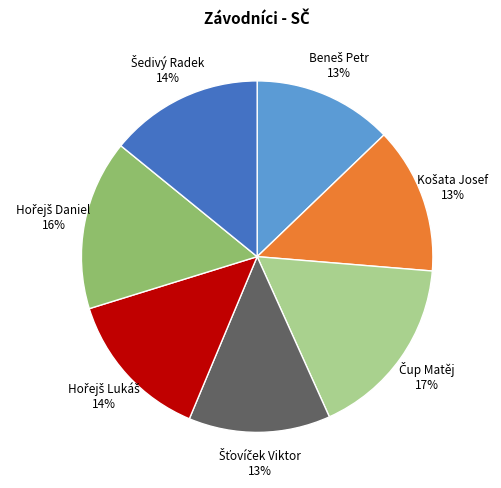

Does any single category account for the majority?

No